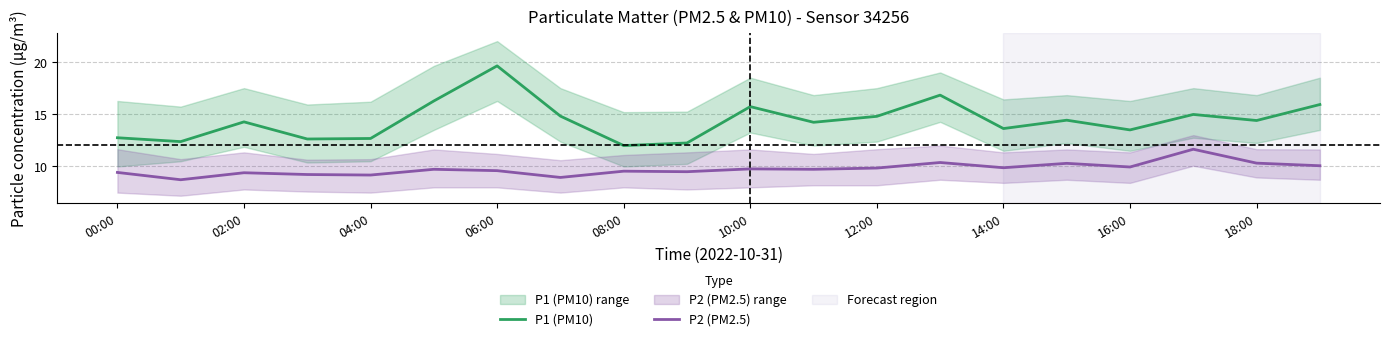

How many interior local peaks does the P1 (PM10) series have?

6